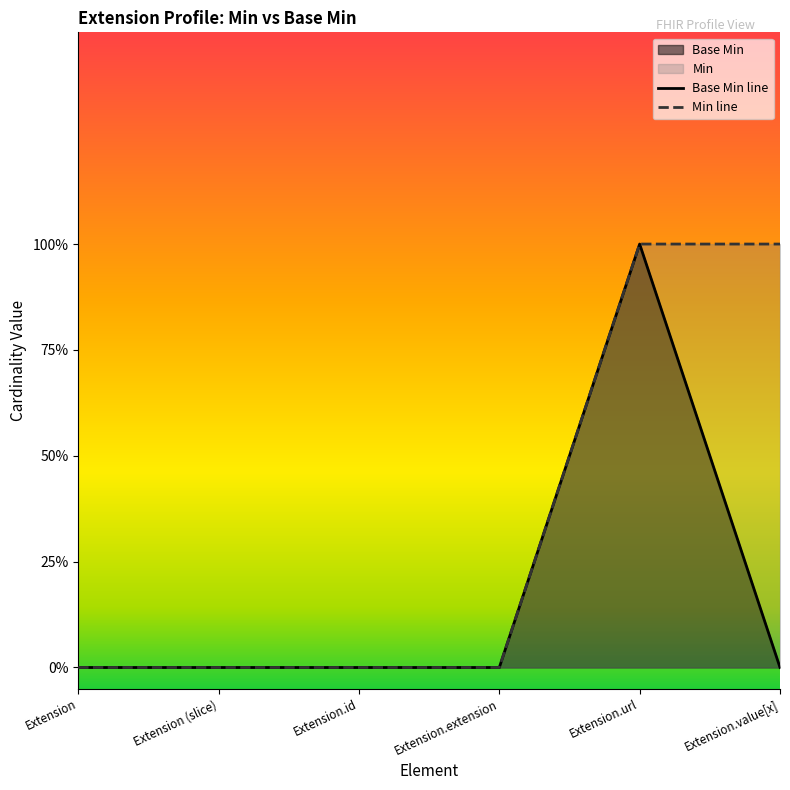

Which category has the highest value across all series?

Extension.url